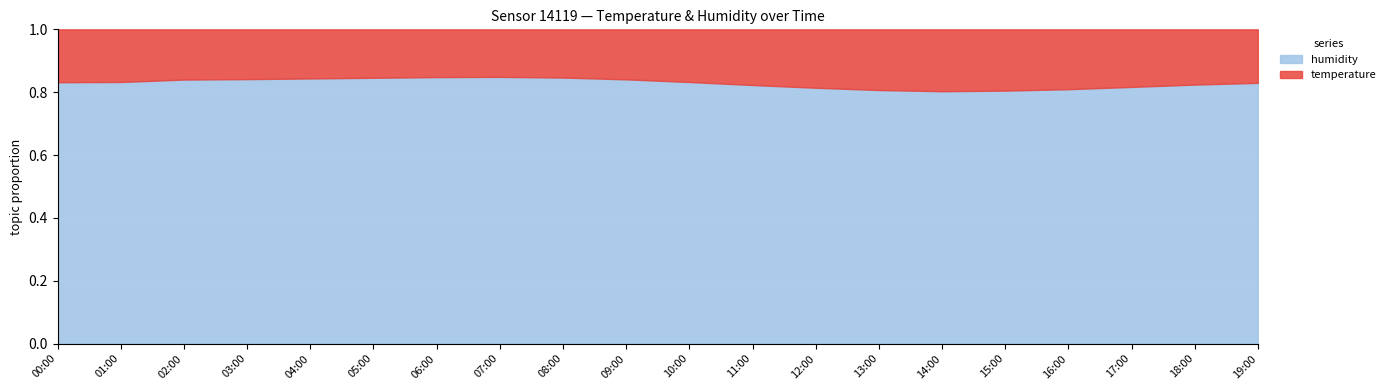

The value of humidity at 16:00 is 156.4. True or false?

False